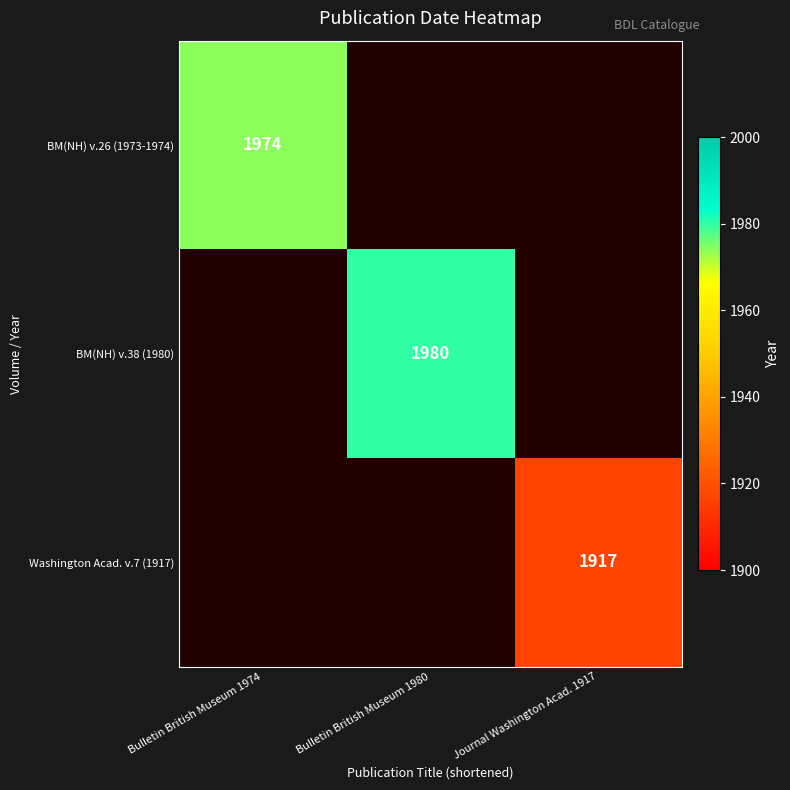

Is it true that BM(NH) v.26 (1973-1974) equals 1974 at Bulletin British Museum 1974?

True